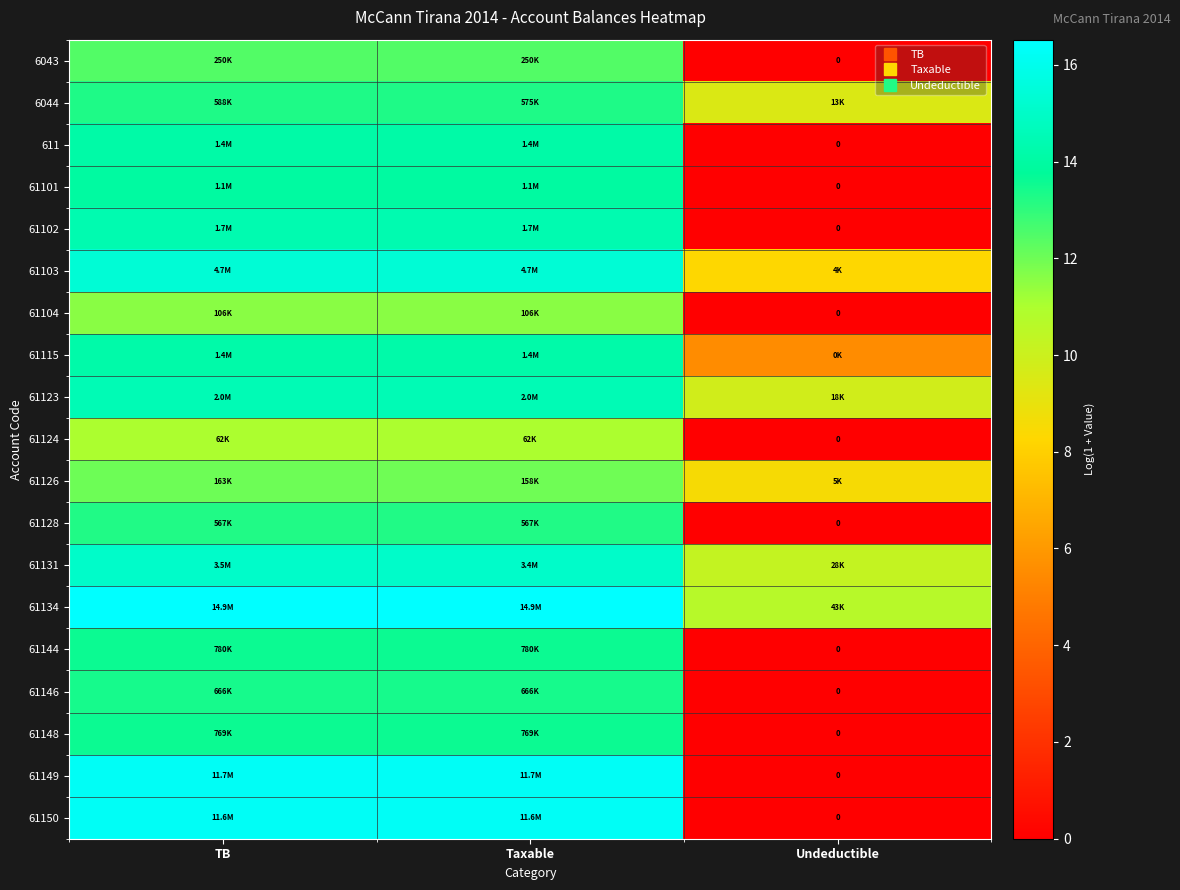

What is the difference between the second highest and minimum values in the 611 series?

14.1